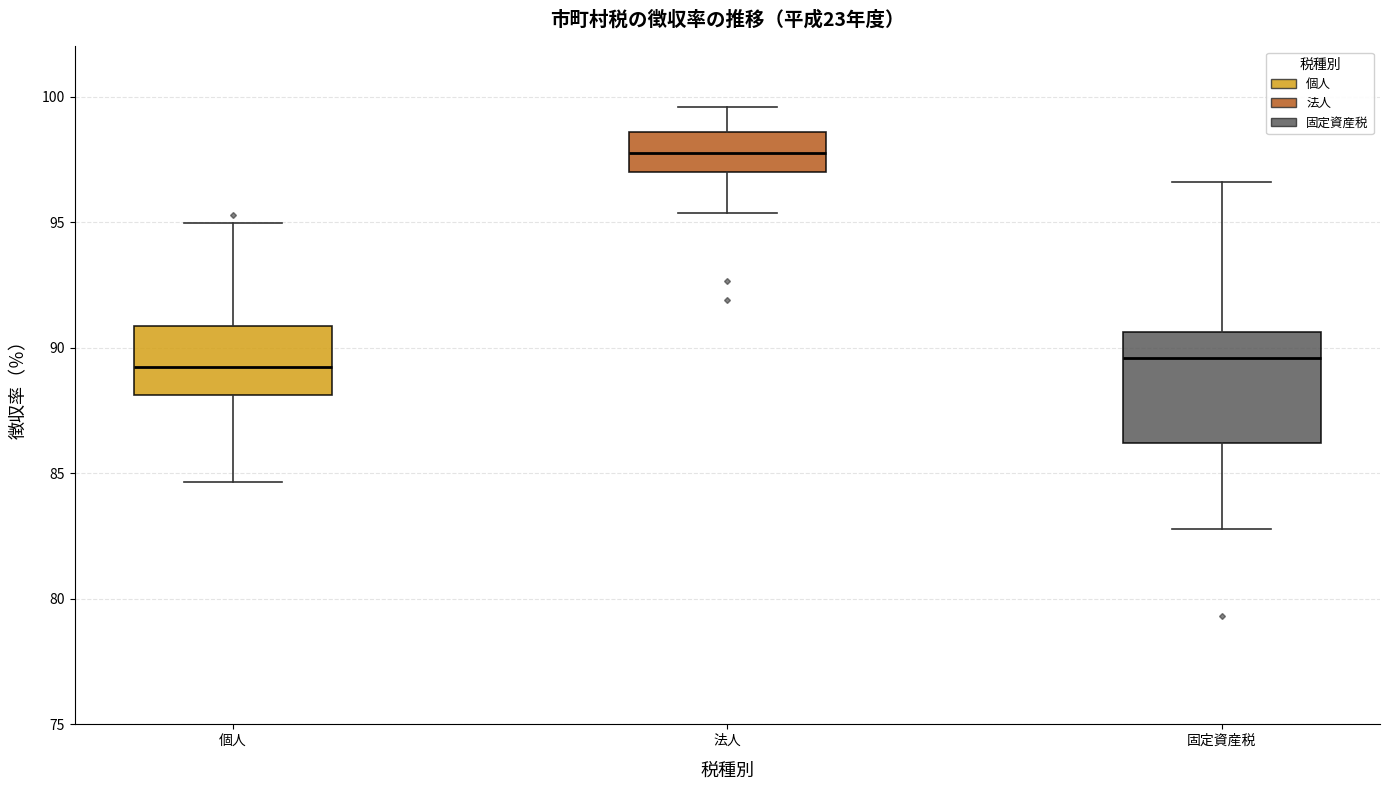

Which box is the tallest, from its lower edge to its upper edge?

固定資産税